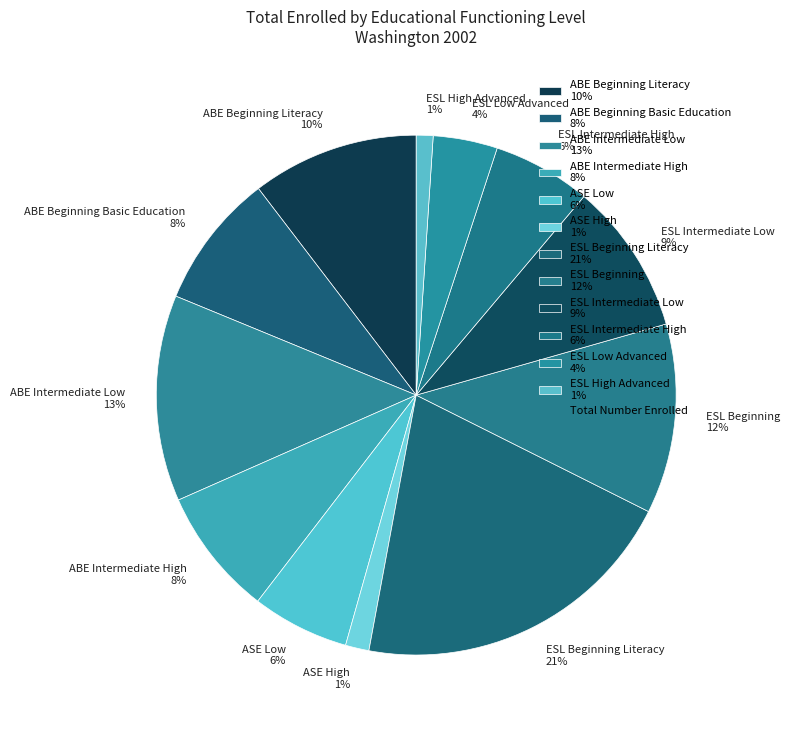

To the nearest percent, what is the combined percentage of ESL High Advanced 1% and ABE Intermediate High 8%?

9%